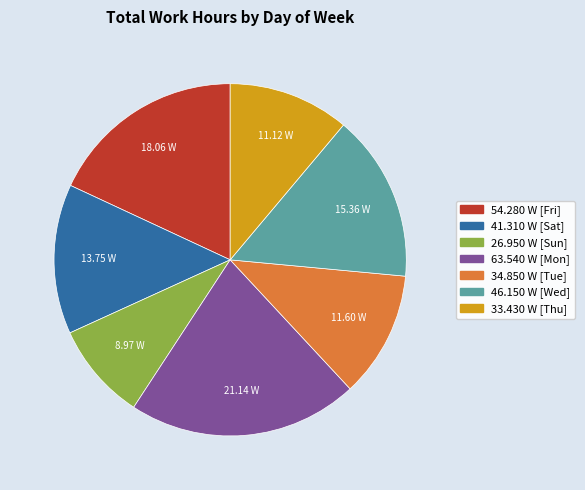

Is there a majority slice in this chart?

No